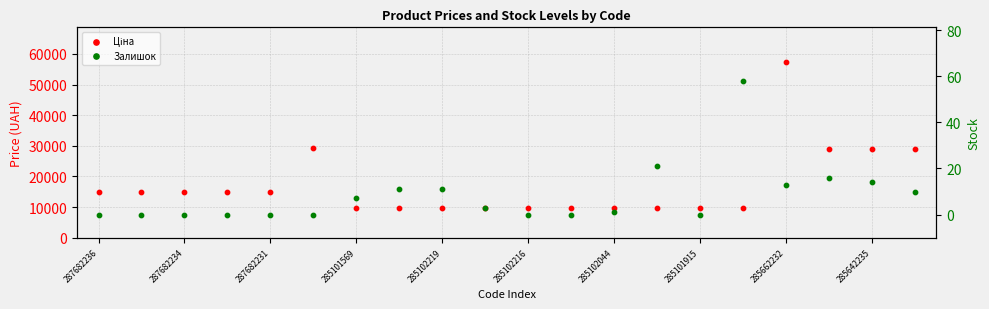

At how many categories does at least one series exceed 55185?

1